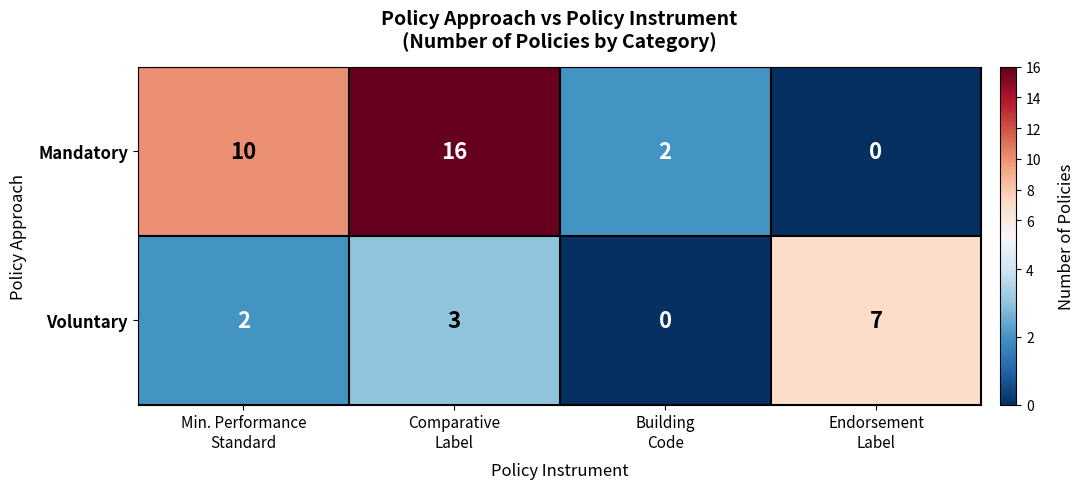

Which series has the largest range (max minus min)?

Mandatory